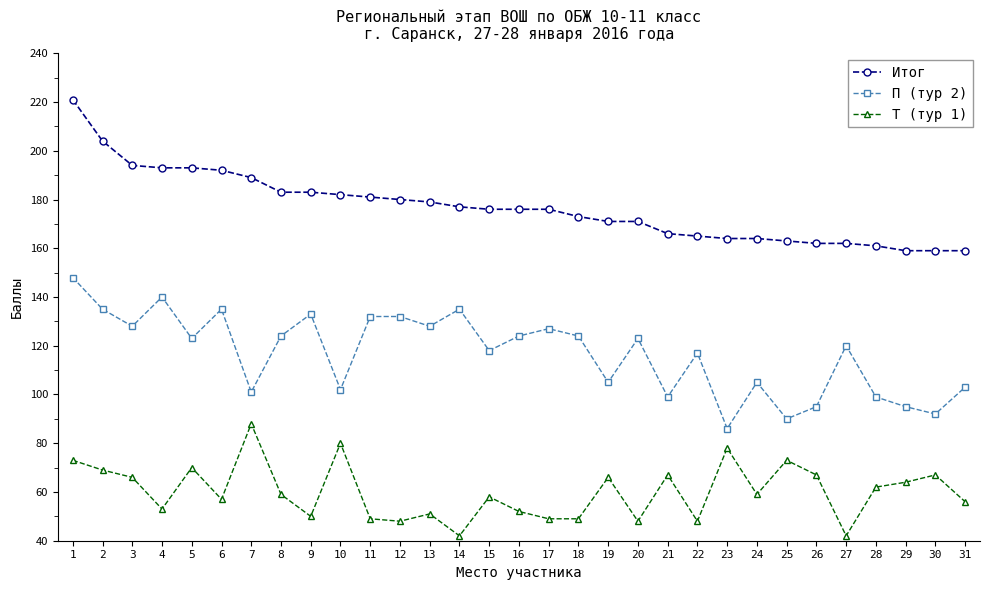

List the series in order of their overall mean, lowest first.

Т (тур 1), П (тур 2), Итог